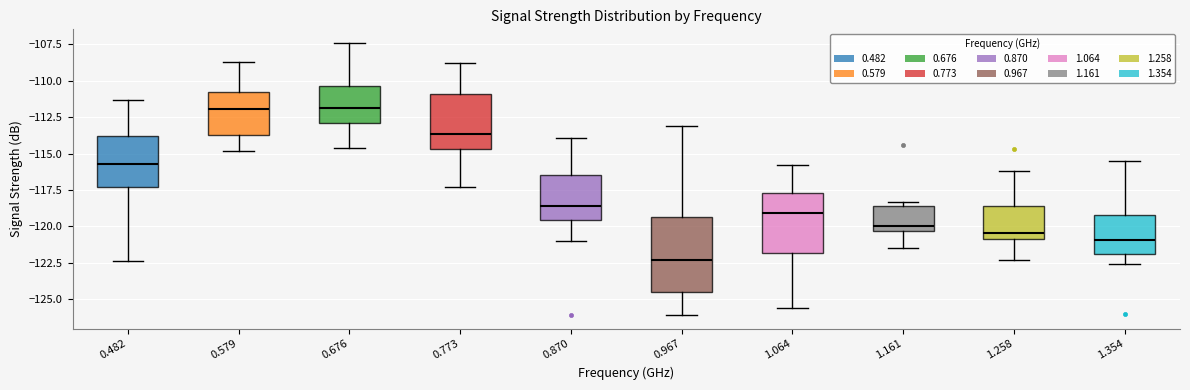

Which box's median line is the lowest?

0.967